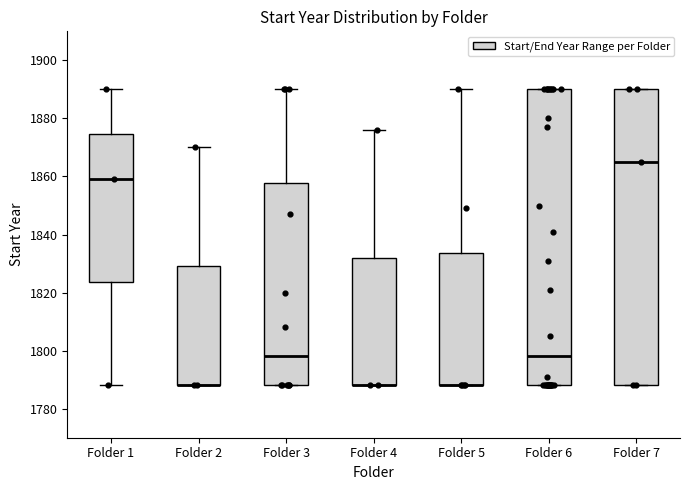

Reading left to right, read every box against the y-axis: the position of its median line, the range the box covers, and the ends of its whiskers. The values are not printed on the chart, so give them approximately, as read against the axis.

Folder 1: median 1860, box 1824 to 1874, whiskers 1788 to 1890
Folder 2: median 1788 (drawn on the box's lower edge), box 1788 to 1830, whiskers 1788 to 1870
Folder 3: median 1798, box 1788 to 1858, whiskers 1788 to 1890
Folder 4: median 1788 (drawn on the box's lower edge), box 1788 to 1832, whiskers 1788 to 1876
Folder 5: median 1788 (drawn on the box's lower edge), box 1788 to 1834, whiskers 1788 to 1890
Folder 6: median 1798, box 1788 to 1890, whiskers 1788 to 1890
Folder 7: median 1866, box 1788 to 1890, whiskers 1788 to 1890